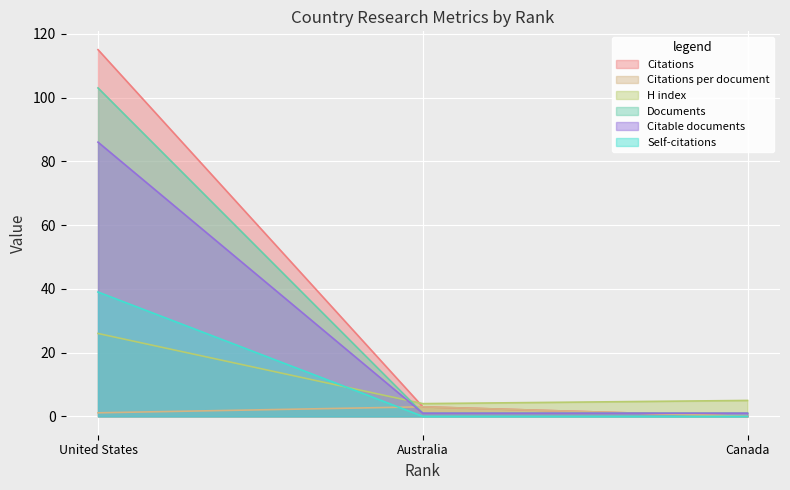

At Canada, list the series in order from largest to smallest.

H index, Documents, Citable documents, Citations, Citations per document, Self-citations